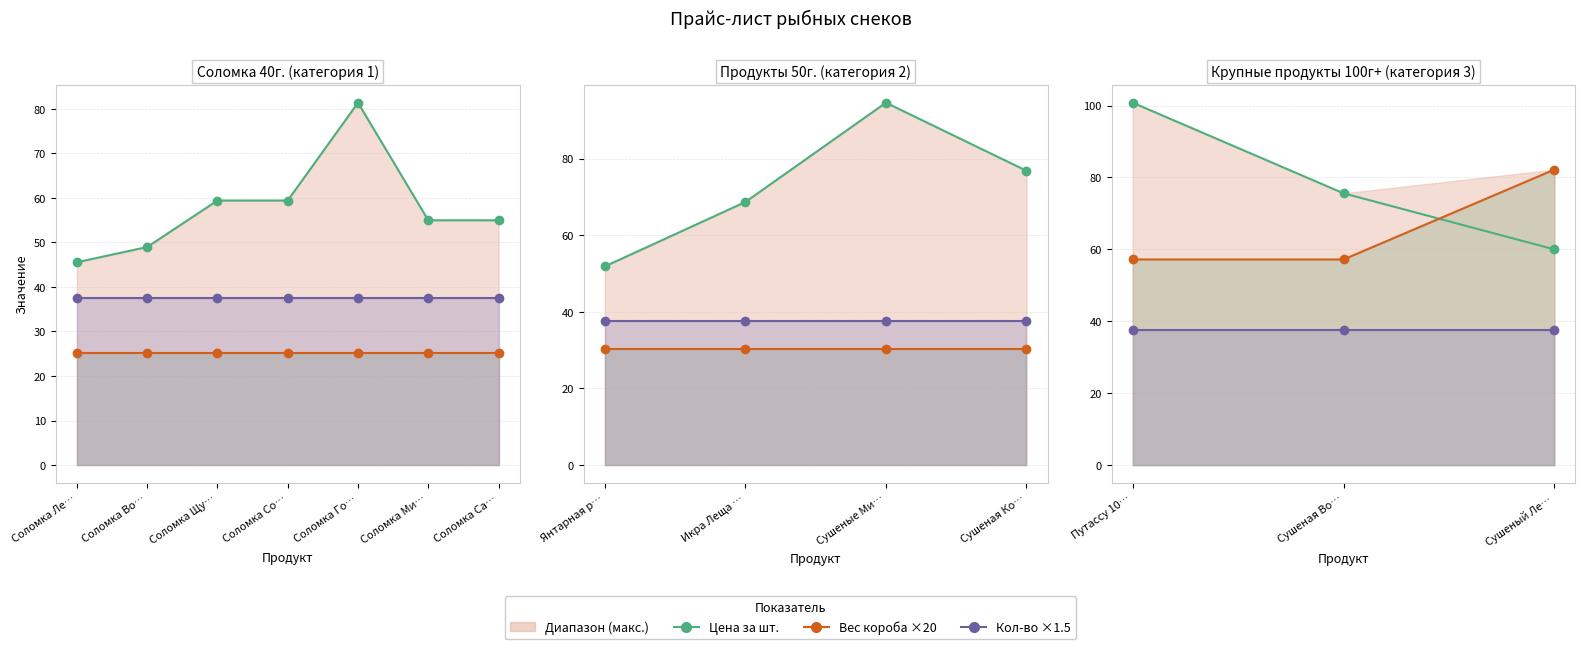

What is the difference between the maximum and minimum values in the Цена за шт. series?

40.8